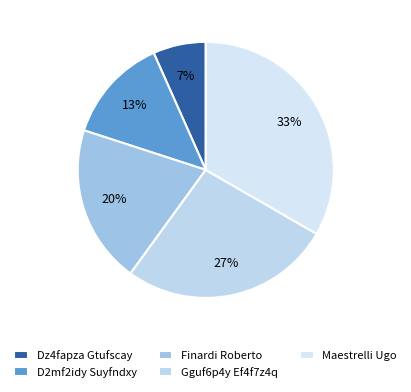

To the nearest percent, what percentage of the pie is D2mf2idy Suyfndxy?

13%